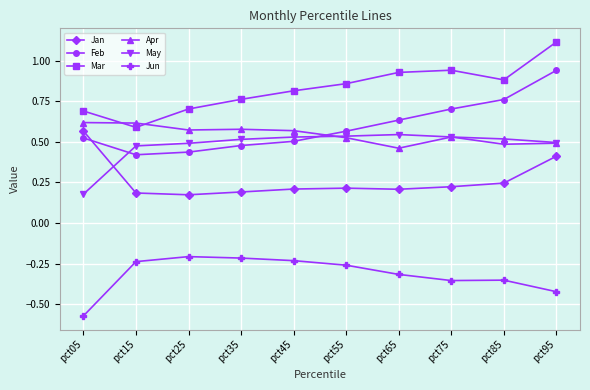

How many distinct data groups are displayed?

6